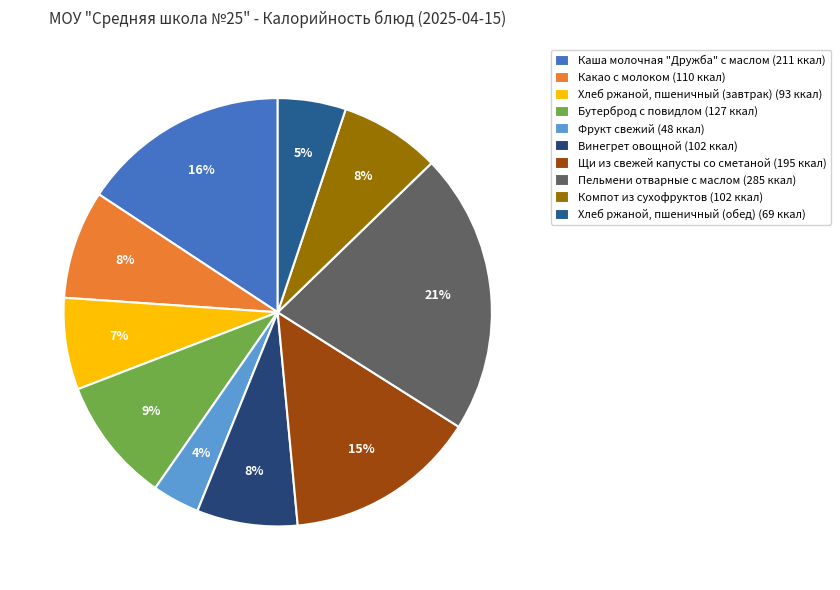

Is it true that Пельмени отварные с маслом is 12% of the pie?

False